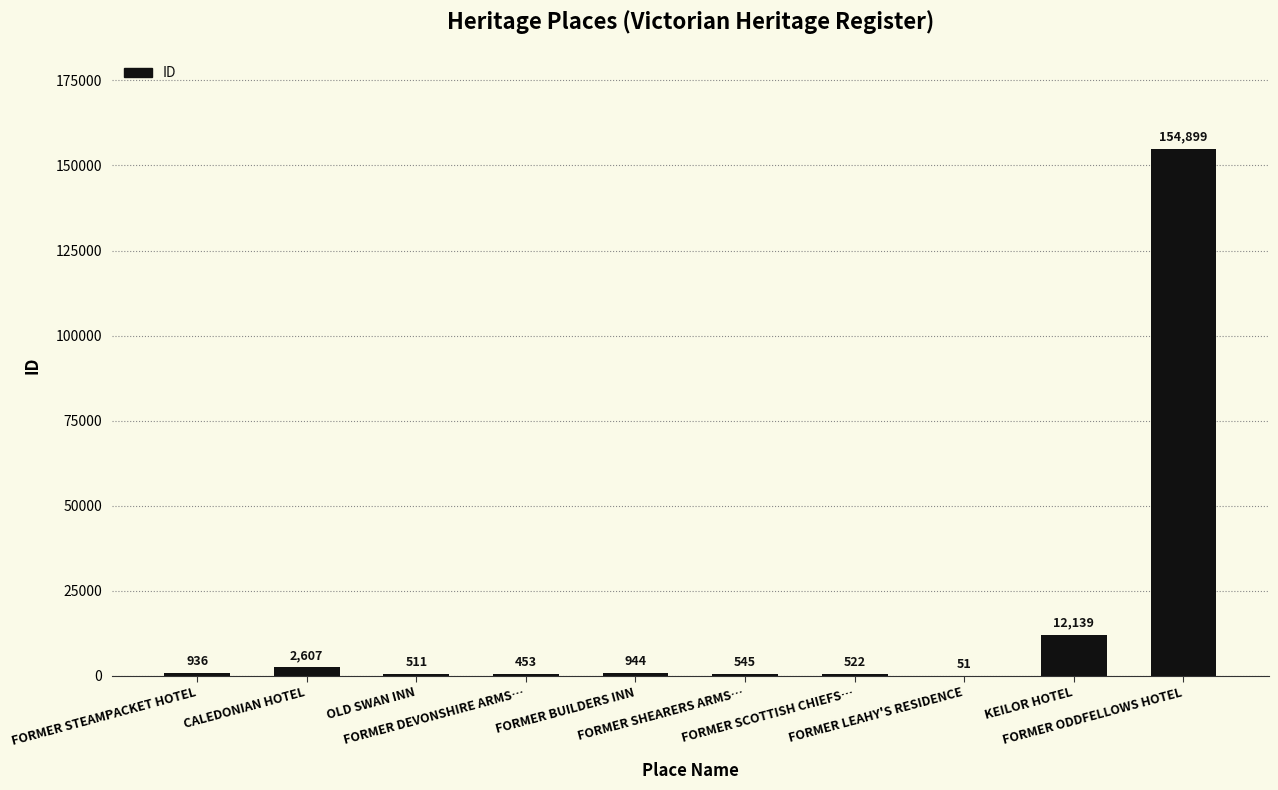

What is the greatest value displayed?

154899